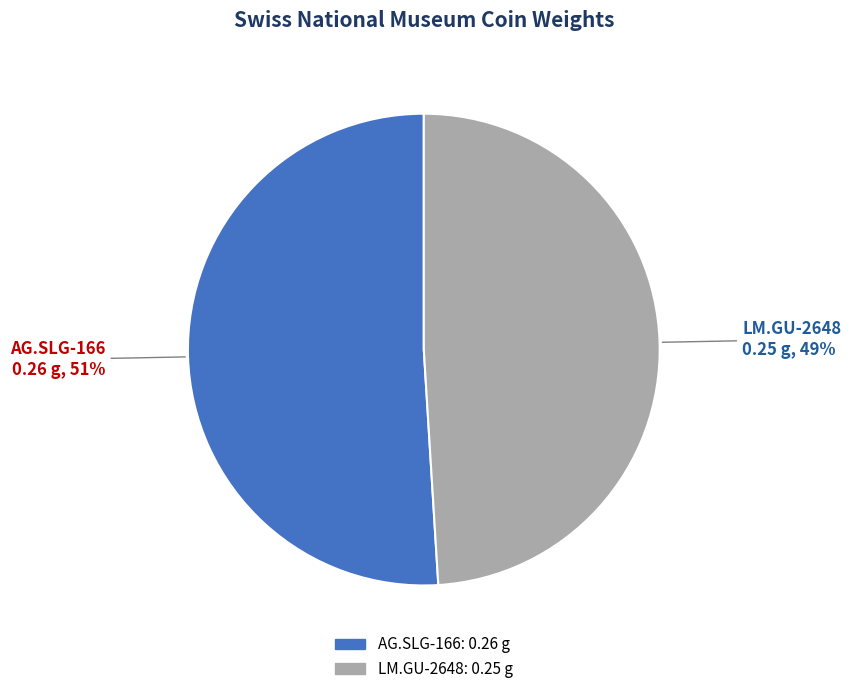

What percentage is the AG.SLG-166 slice, to the nearest percent?

51%